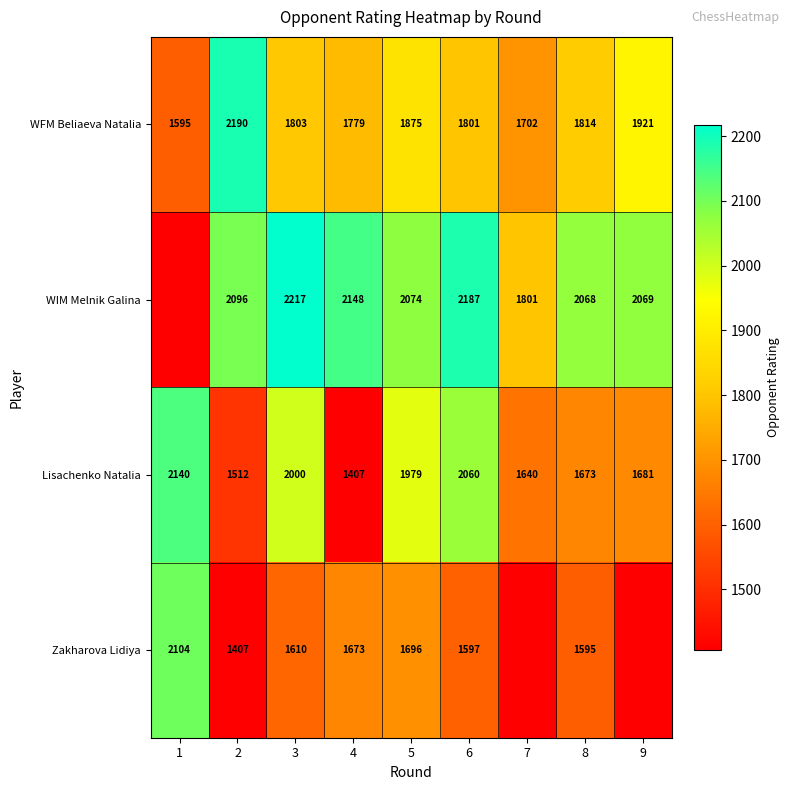

Between 3 and 2, which is larger?

2